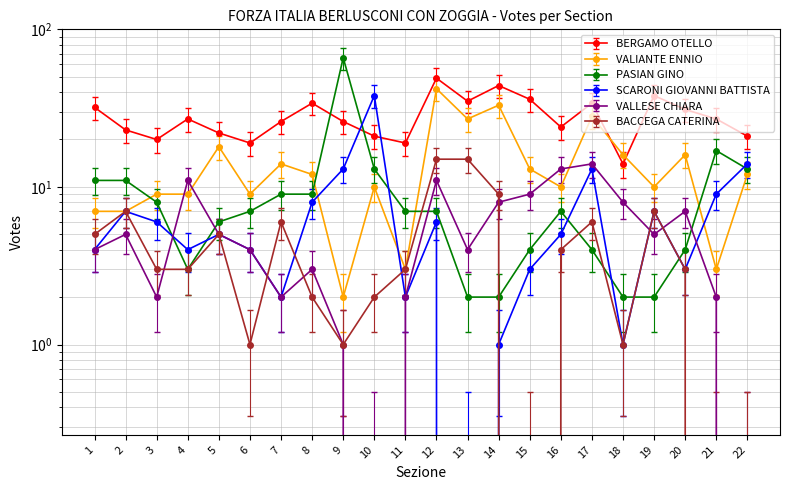

Reading left to right, list all the values displayed in this chart.

BERGAMO OTELLO: 1=26.7	2=19.1	3=16.5	4=22.4	5=18.2	6=15.7	7=21.6	8=28.4	9=21.6	10=17.4	11=15.7	12=41.1	13=29.2	14=36.9	15=30.1	16=19.9	17=28.4	18=11.4	19=31.8	20=25.9	21=22.4	22=17.4
VALIANTE ENNIO: 1=8.6	2=8.6	3=10.8	4=10.8	5=21.2	6=10.8	7=16.6	8=14.3	9=2.8	10=12.0	11=4.0	12=48.8	13=31.6	14=38.5	15=15.4	16=12.0	17=32.7	18=18.9	19=12.0	20=18.9	21=4.0	22=14.3
PASIAN GINO: 1=11.0	2=11.0	3=8.0	4=3.0	5=6.0	6=7.0	7=9.0	8=9.0	9=66.0	10=13.0	11=7.0	12=7.0	13=2.0	14=2.0	15=4.0	16=7.0	17=4.0	18=2.0	19=2.0	20=4.0	21=17.0	22=13.0
SCARONI GIOVANNI BATTISTA: 1=4.0	2=7.0	3=6.0	4=4.0	5=5.0	6=4.0	7=2.0	8=8.0	9=13.0	10=38.0	11=2.0	12=6.0	13=0.0	14=1.0	15=3.0	16=5.0	17=13.0	18=1.0	19=7.0	20=3.0	21=9.0	22=14.0
VALLESE CHIARA: 1=4.0	2=5.0	3=2.0	4=11.0	5=5.0	6=4.0	7=2.0	8=3.0	9=1.0	10=0.0	11=2.0	12=11.0	13=4.0	14=8.0	15=9.0	16=13.0	17=14.0	18=8.0	19=5.0	20=7.0	21=2.0	22=0.0
BACCEGA CATERINA: 1=5.0	2=7.0	3=3.0	4=3.0	5=5.0	6=1.0	7=6.0	8=2.0	9=1.0	10=2.0	11=3.0	12=15.0	13=15.0	14=9.0	15=0.0	16=4.0	17=6.0	18=1.0	19=7.0	20=3.0	21=0.0	22=0.0